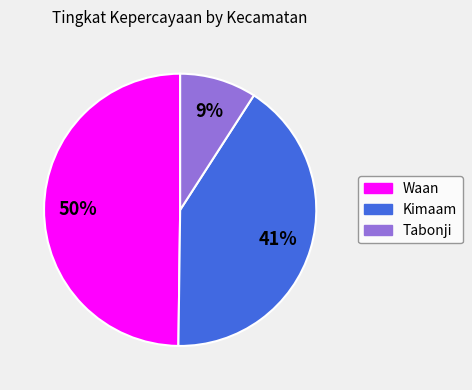

How many segments does this pie chart have?

3